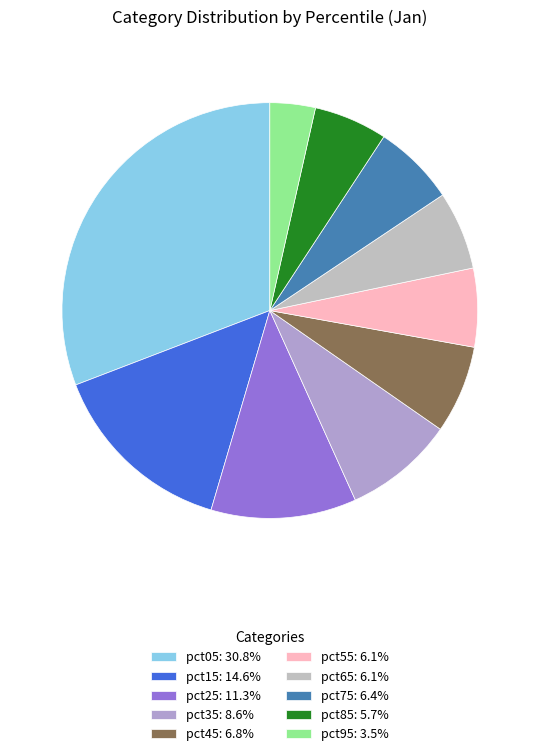

How many slices are in this pie chart?

10